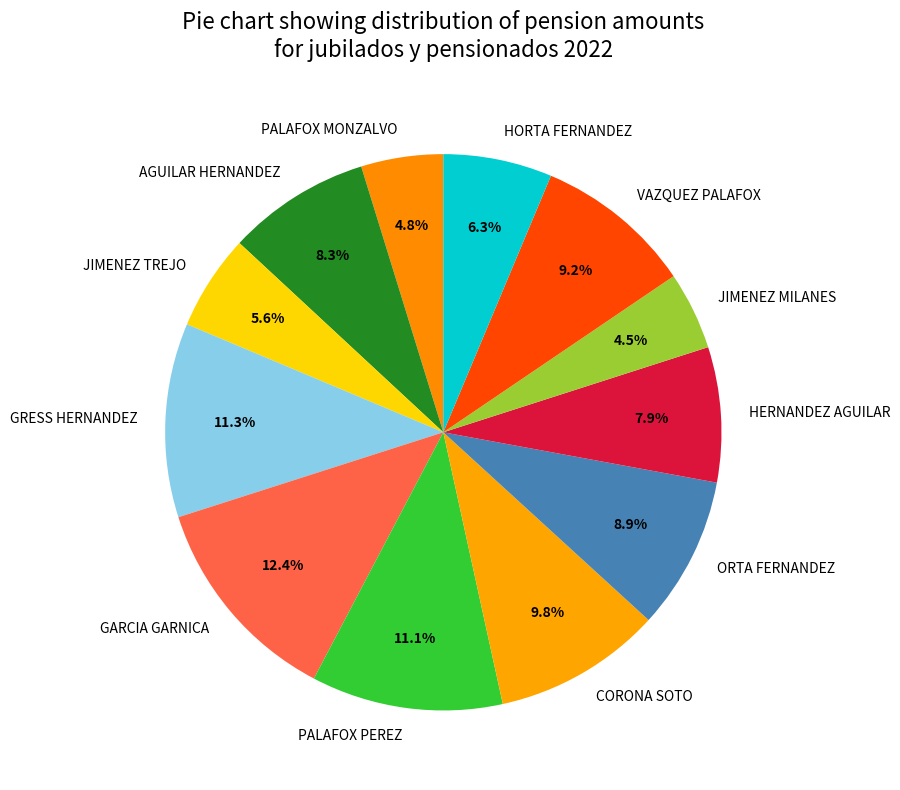

How many slices are in this pie chart?

12